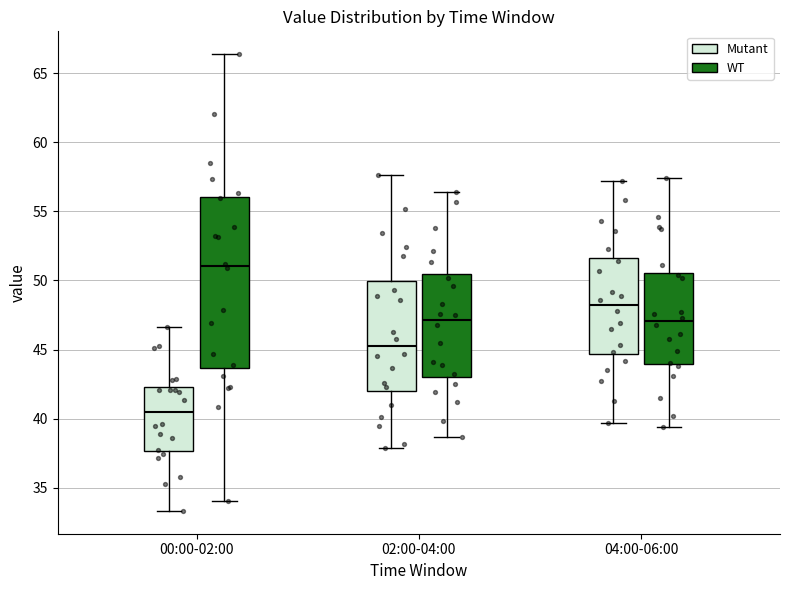

Comparing the boxes themselves (not the whiskers), which one is the tallest?

00:00-02:00 (WT)